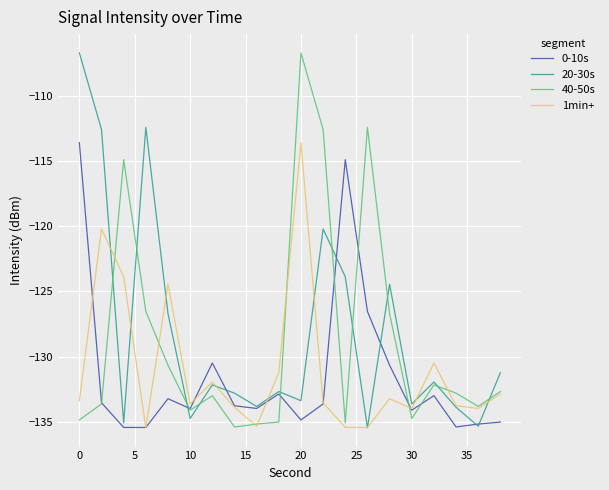

What is the minimum value shown in the chart?

-135.5